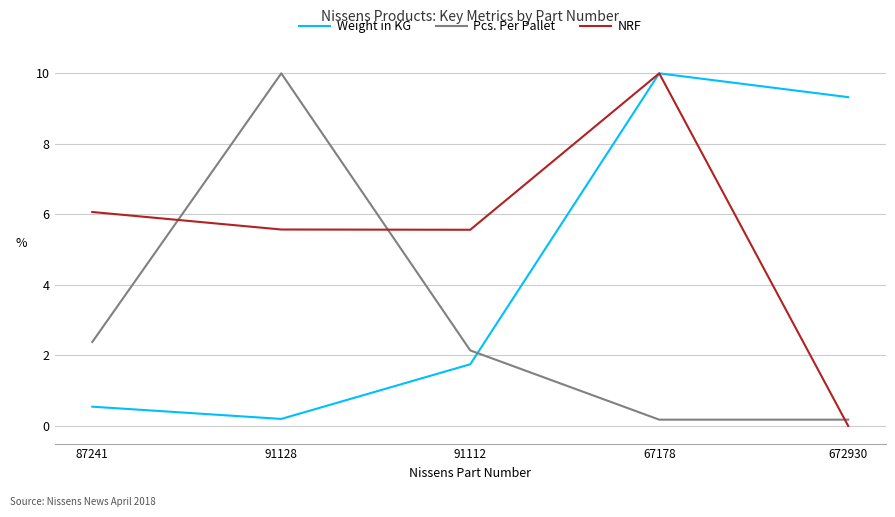

Which series has the widest spread of values?

NRF